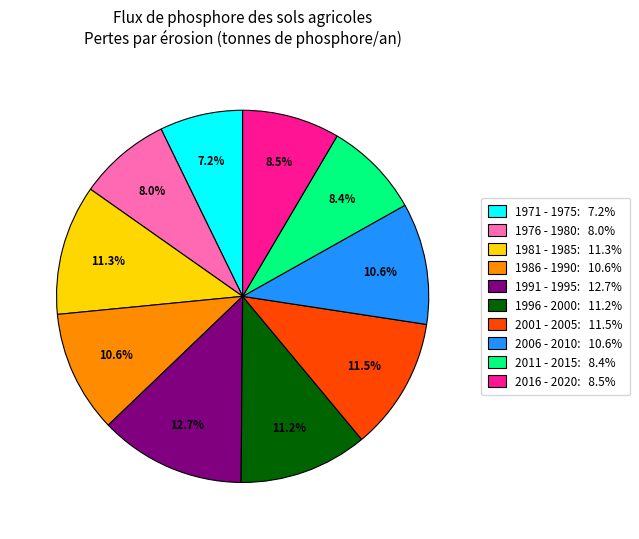

How many slices are in this pie chart?

10